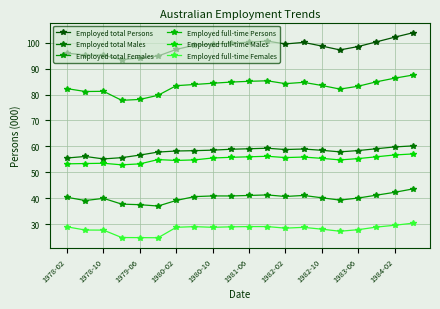

At which label does Employed full-time Persons first exceed 83?

1980-02